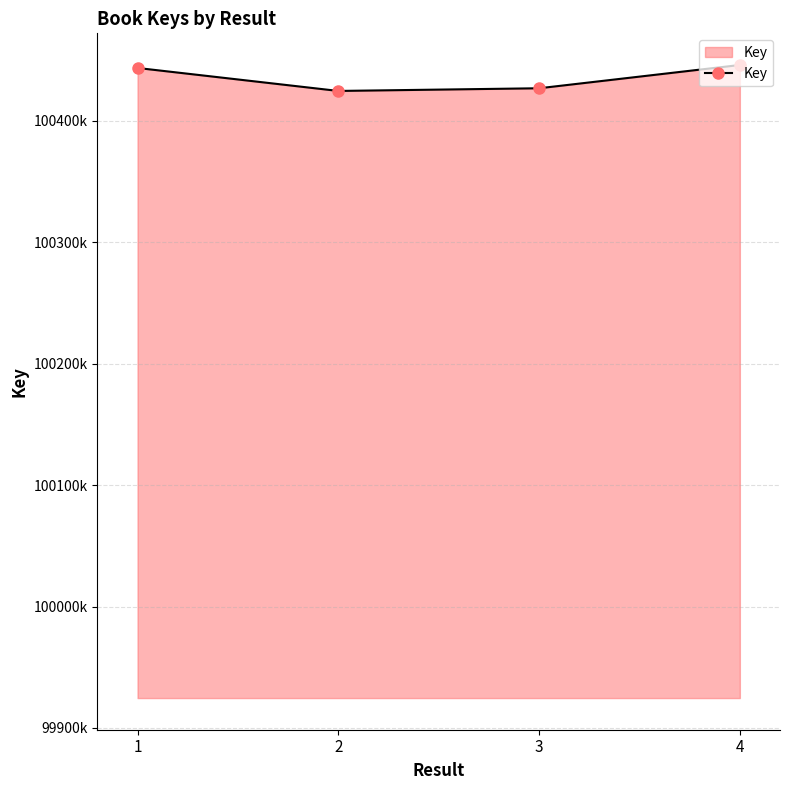

Does the chart have visible grid lines?

Yes